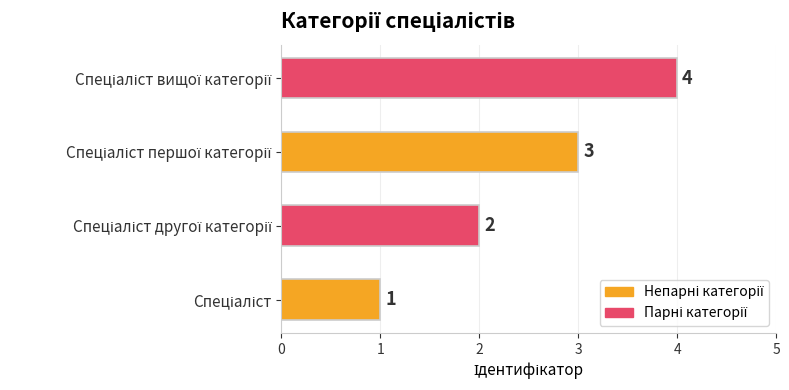

What is the maximum value shown in the chart?

4